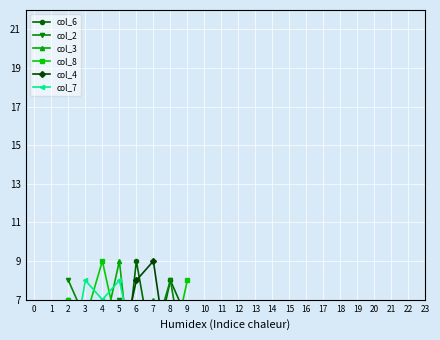

What is the greatest value displayed?

9